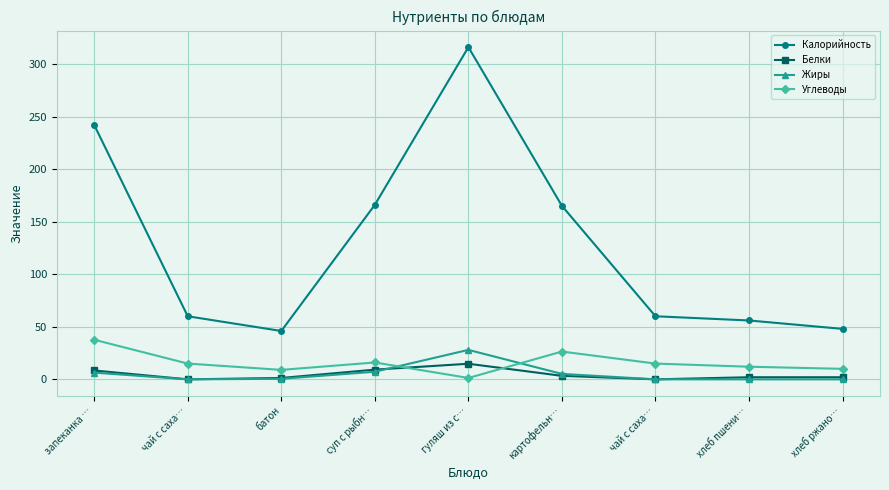

True or false: Белки and Калорийность intersect in this chart.

False